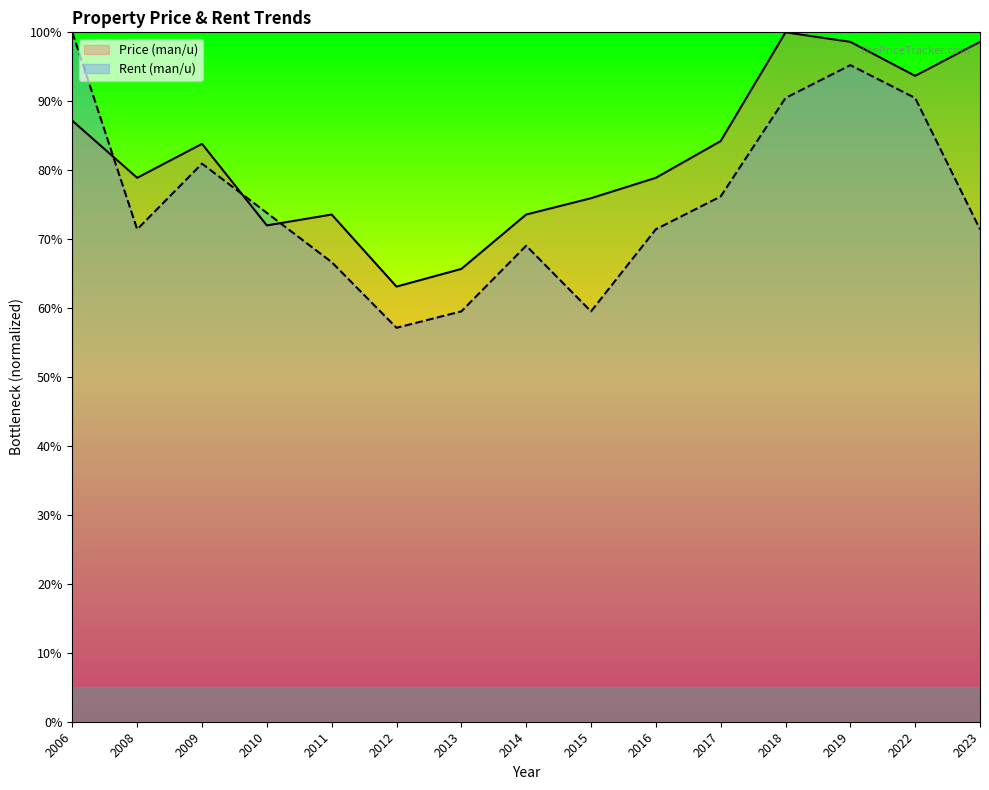

In Price (man/u), how many points are higher than both neighbors (excluding endpoints)?

3